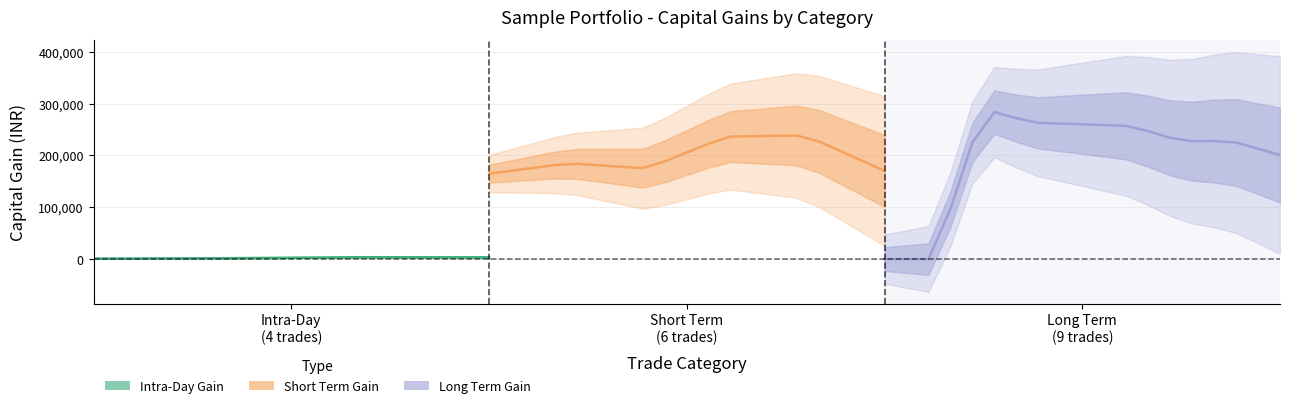

Reading left to right, list all the values displayed in this chart.

Intra-Day Gain: 860.0	993.4	1126.8	1260.1	1393.5	1526.9	1660.3	1977.3	2294.3	2611.3	2928.3	3245.3	3562.3	3537.3	3512.3	3487.3	3462.3	3437.3	3412.3
Short Term Gain: 164820.0	170393.5	175967.0	181540.4	183791.1	181057.5	178323.9	175590.2	188676.3	205717.2	222758.1	236522.5	237180.8	237839.1	238497.3	227355.2	208346.2	189337.2	170328.2
Long Term Gain: 0.0	0.0	0.0	96517.5	225207.5	283696.4	271984.2	262877.5	261587.4	260297.2	258696.2	257095.2	246950.6	233958.2	227588.6	227841.9	225019.5	212969.5	200919.6